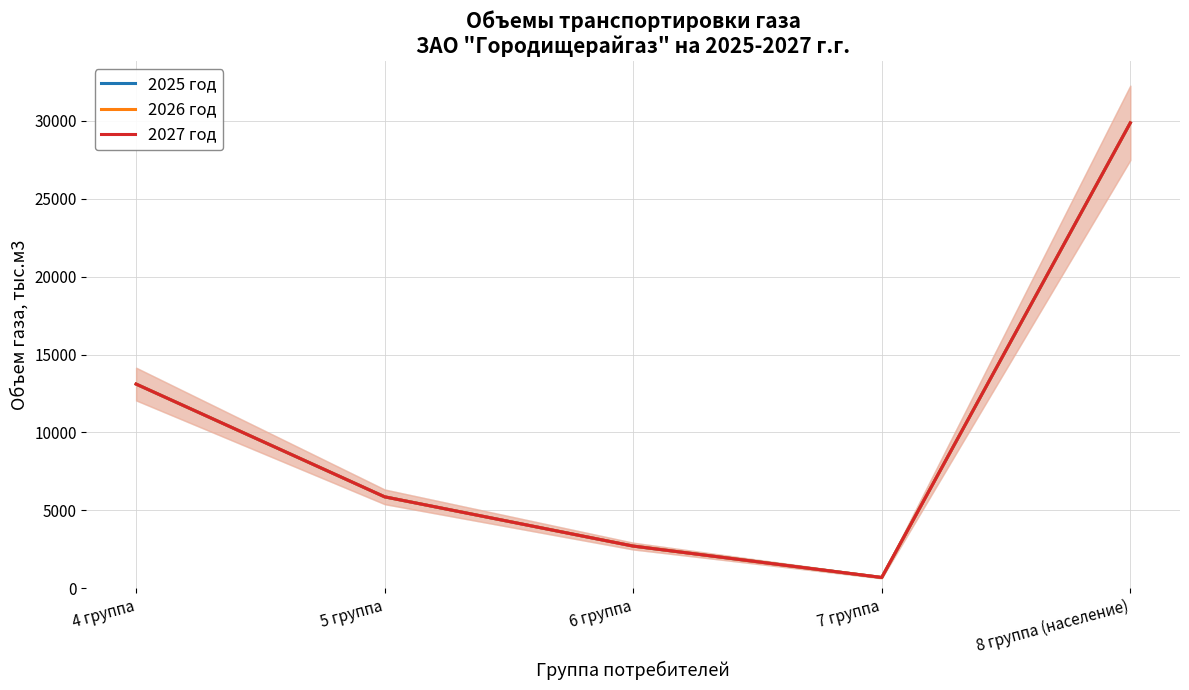

True or false: 2025 год has more than 2 points higher than both neighbors.

False